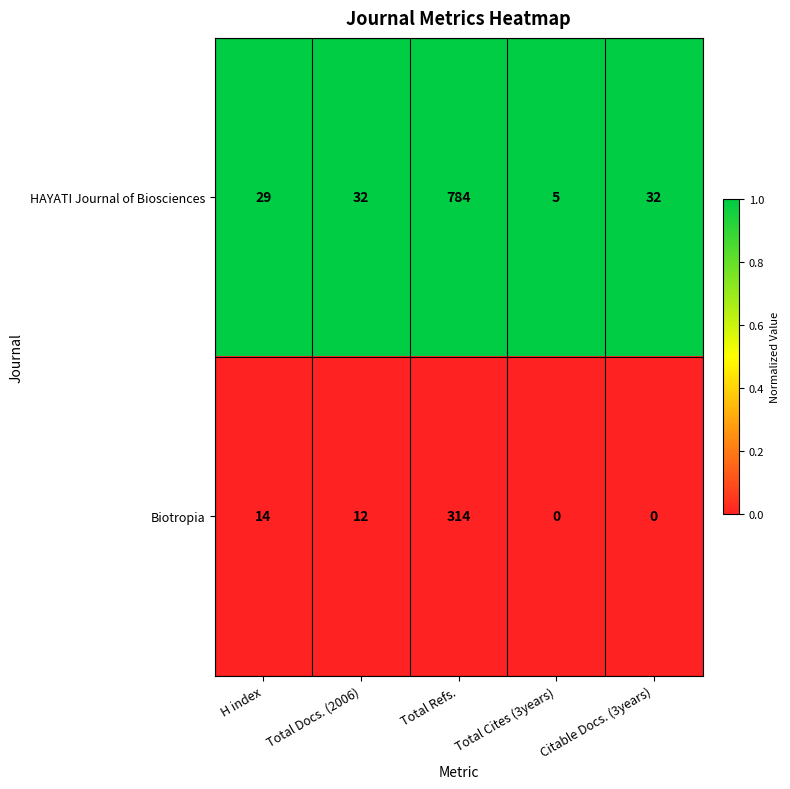

How many series are shown in this chart?

2